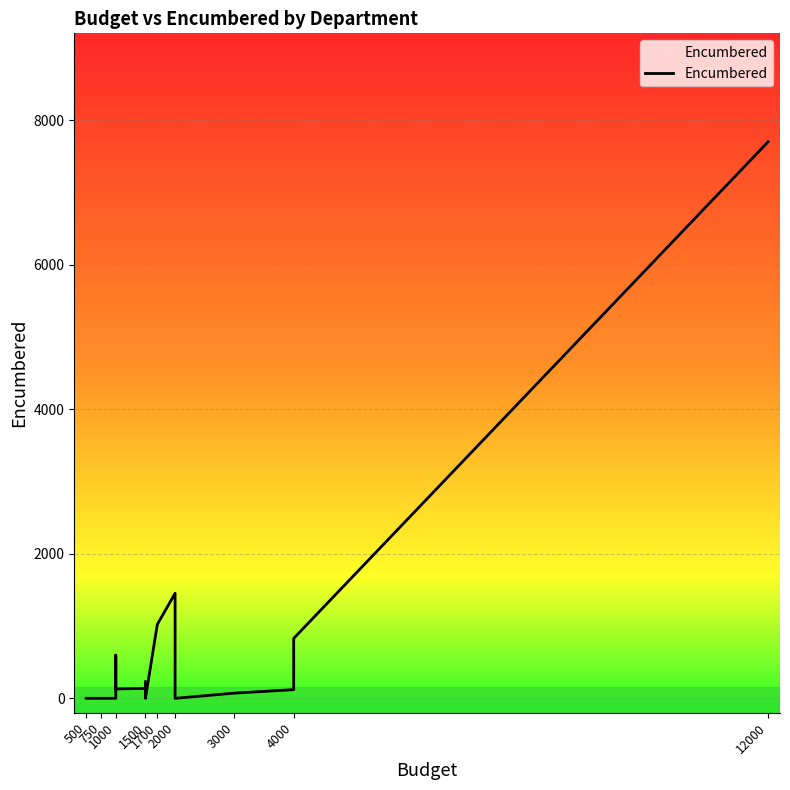

Is it true that the value at 4000 is 120.0?

True